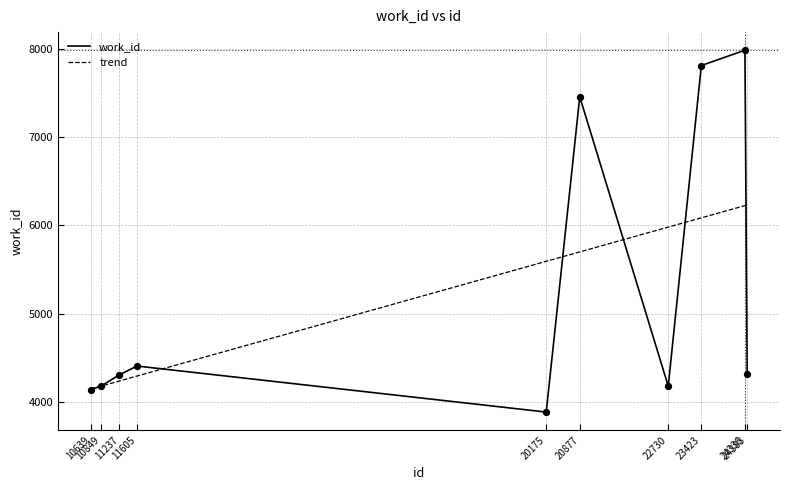

What is the change in value from 23423 to 24336?

+174